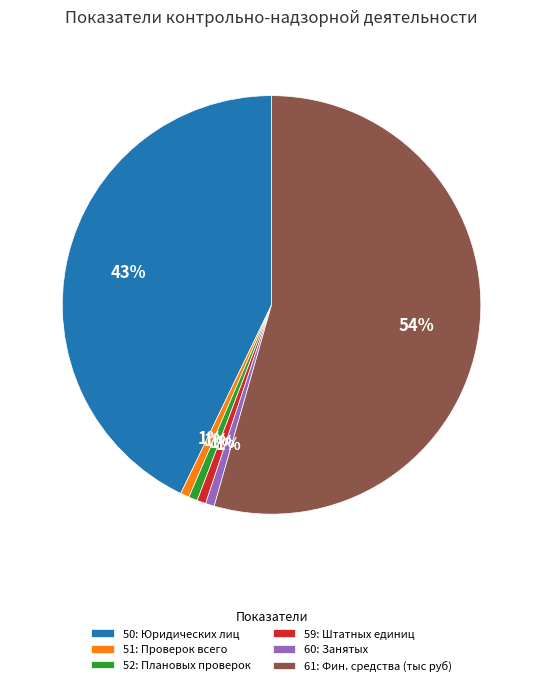

What is the majority slice?

61: Фин. средства (тыс руб)